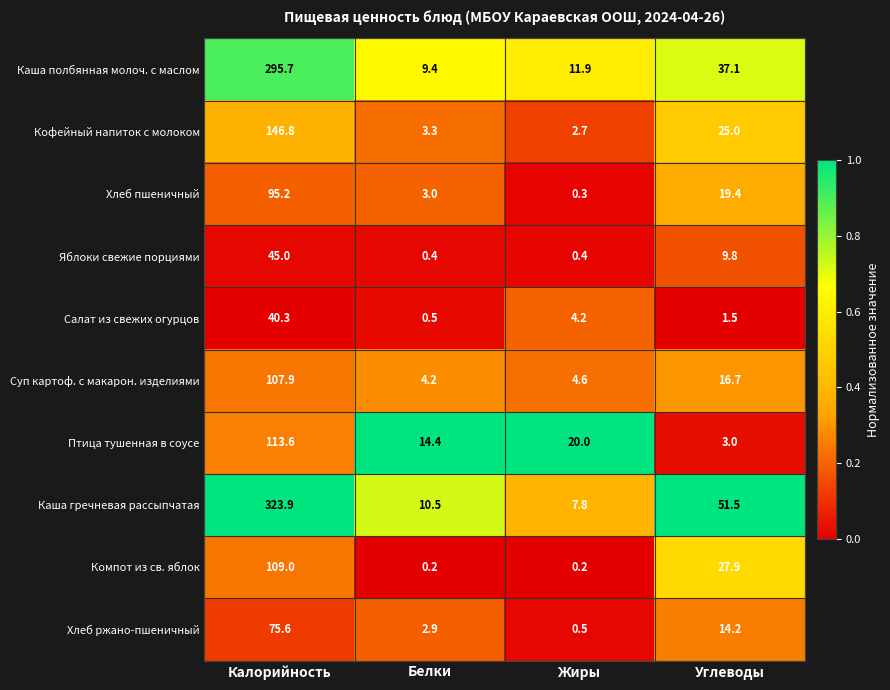

Which series changed the most between Калорийность and Жиры?

Каша гречневая рассыпчатая